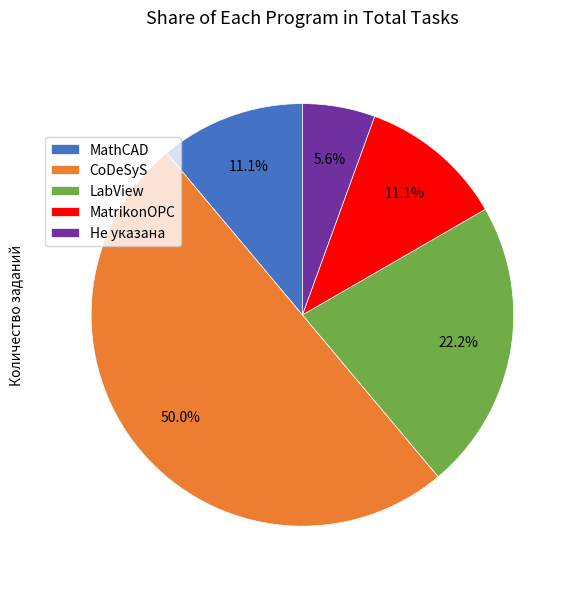

Which has a higher value, CoDeSyS or MathCAD?

CoDeSyS